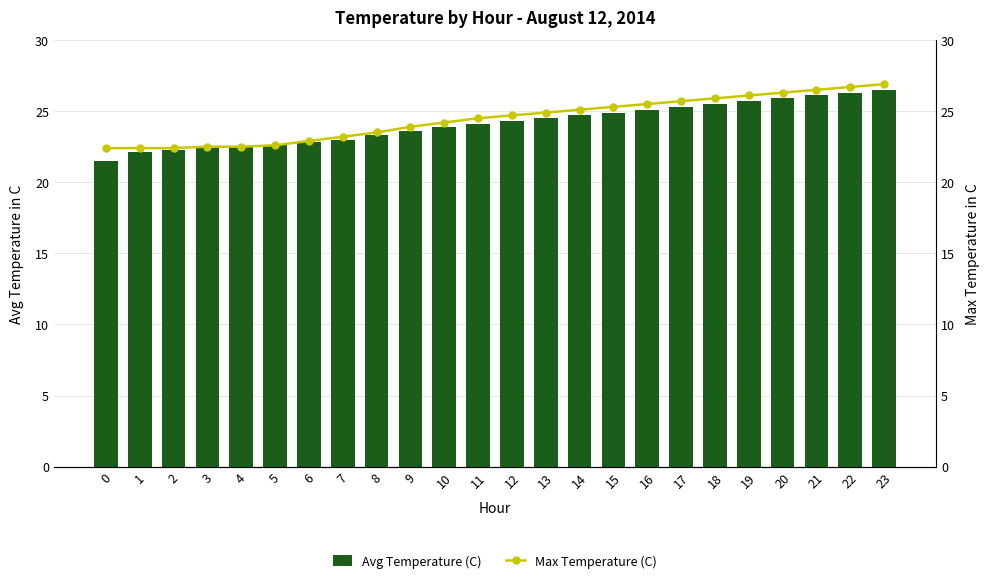

What is the minimum value for Avg Temperature (C)?

21.5